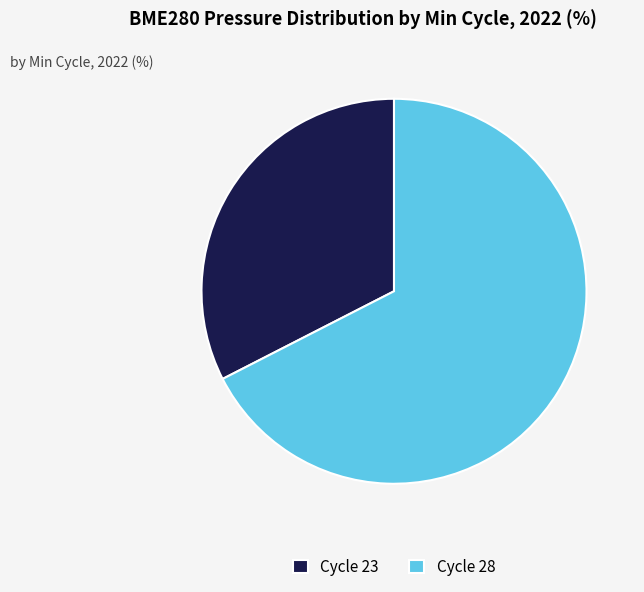

Is there any slice that represents more than half of the pie?

Yes